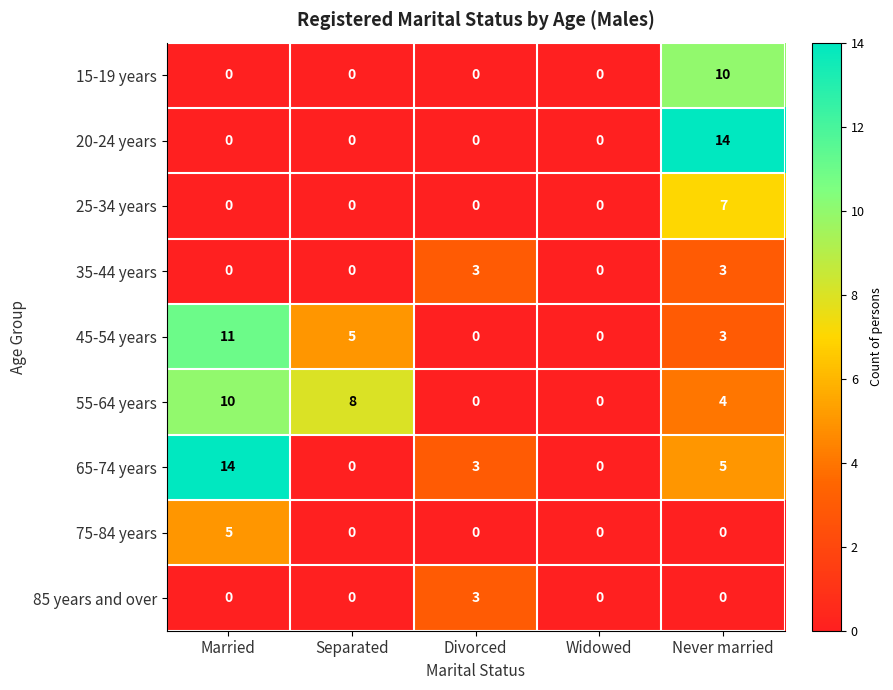

How many categories are shown in the chart?

5